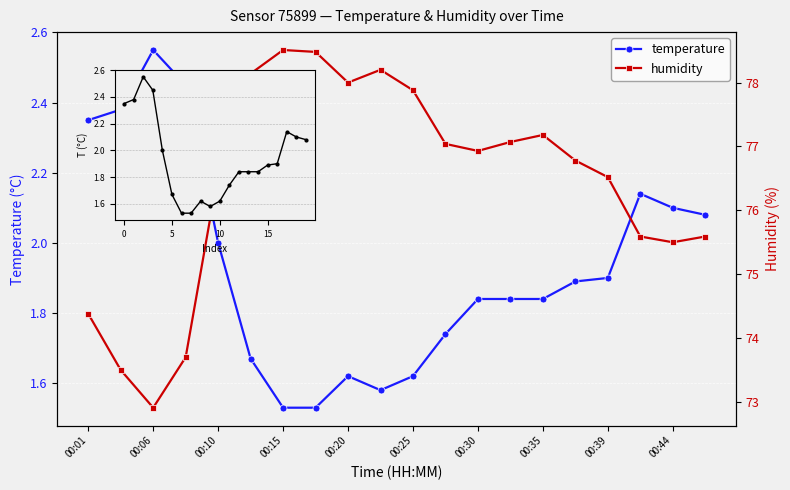

How many lines are shown in the chart?

2